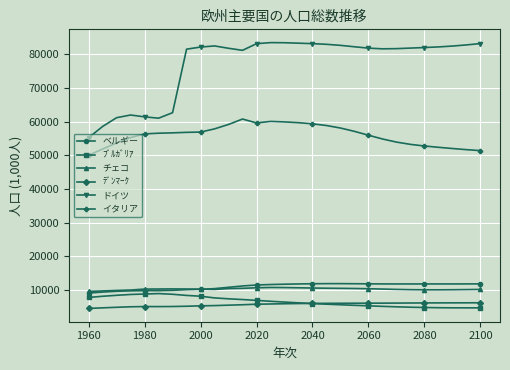

How many lines are shown in the chart?

6